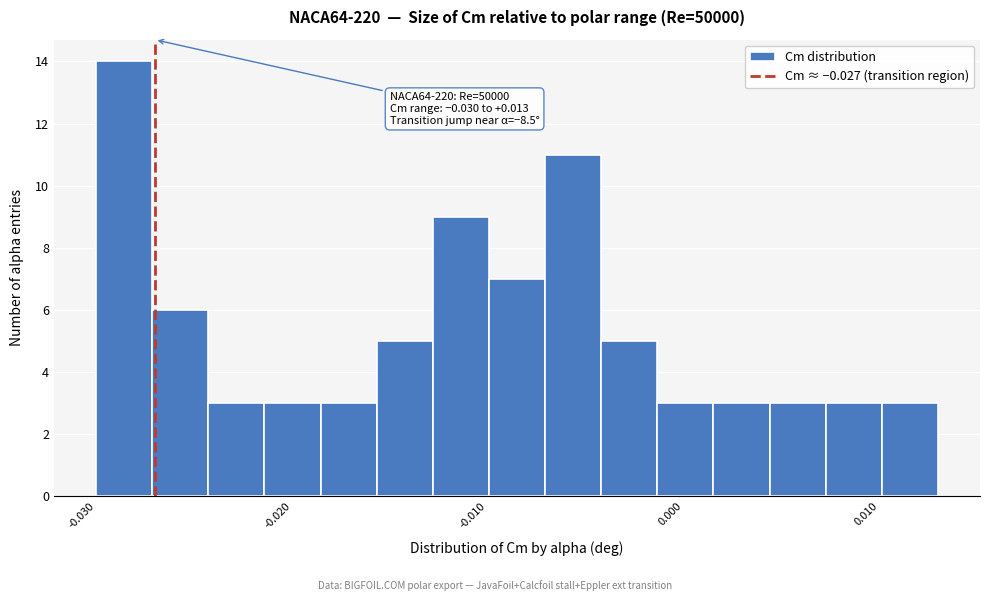

Read against the x-axis, roughly where is the centre of the tallest bar?

-0.029